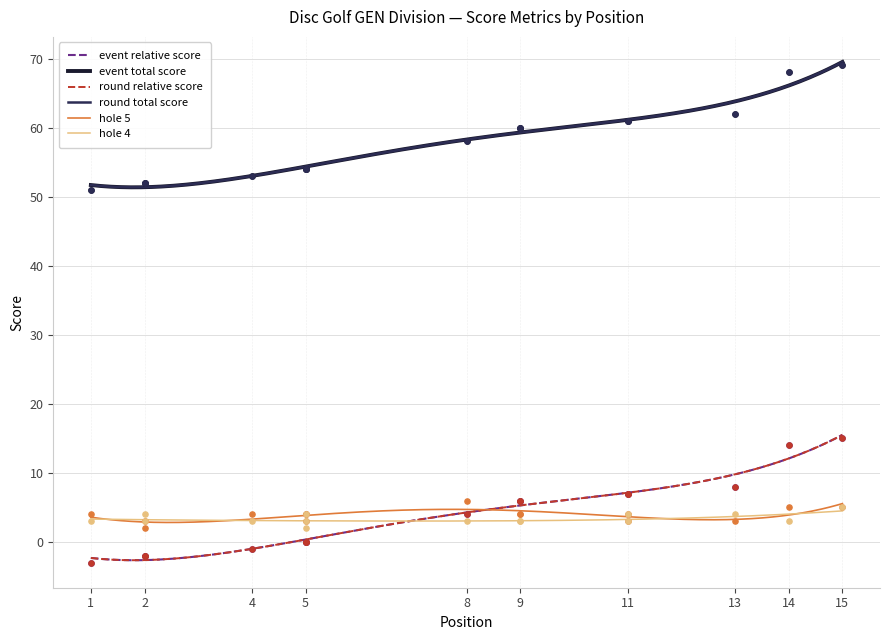

What are all the series names shown in the legend?

event_relative_score, event_total_score, round_relative_score, round_total_score, hole_5, hole_4